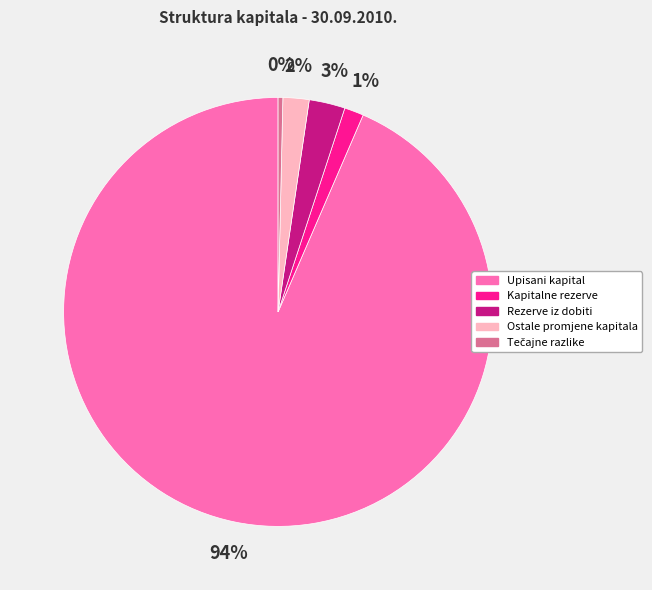

Does any single category account for the majority?

Yes